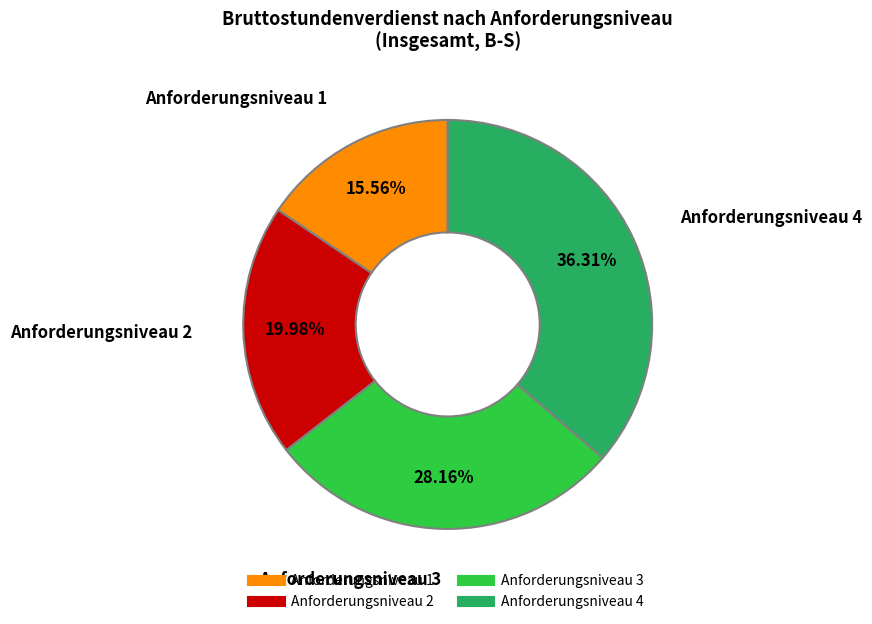

How many slices are in this pie chart?

4